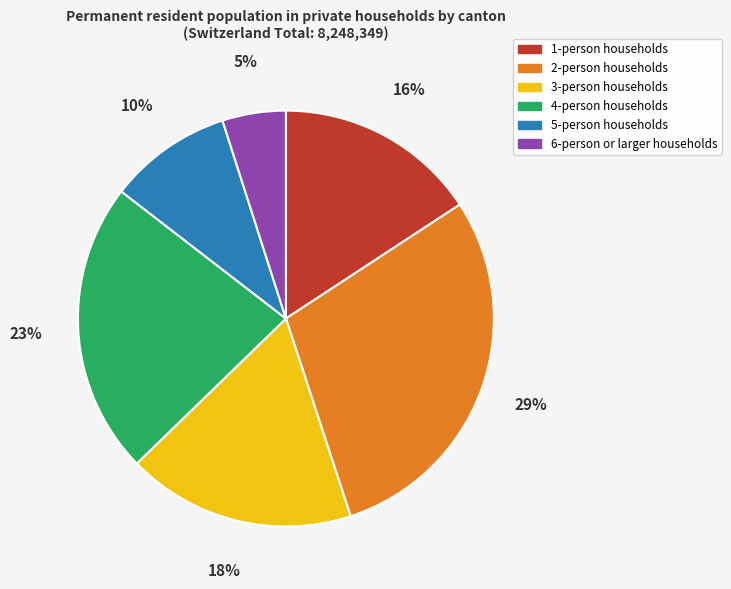

Does 3-person households account for over 50% of the chart?

No